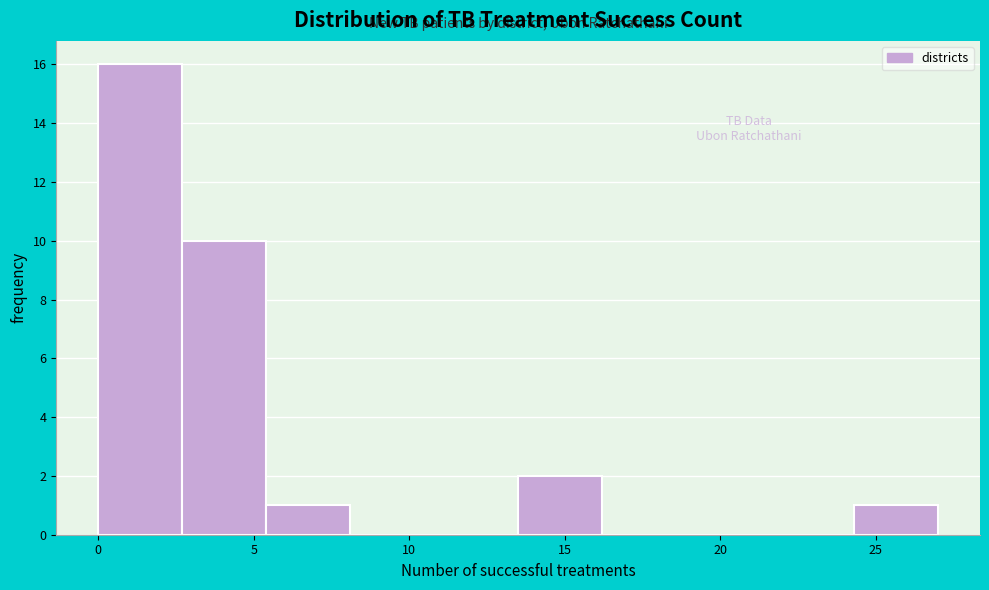

Reading left to right, list every bar in this chart as the range it spans on the x-axis followed by its height. Neither the bar edges nor the heights are printed on the chart, so give them approximately, as read against the axes.

0.0 to 2.7: 16
2.7 to 5.4: 10
5.4 to 8.1: 1
8.1 to 10.8: 0
10.8 to 13.5: 0
13.5 to 16.2: 2
16.2 to 18.9: 0
18.9 to 21.6: 0
21.6 to 24.3: 0
24.3 to 27.0: 1